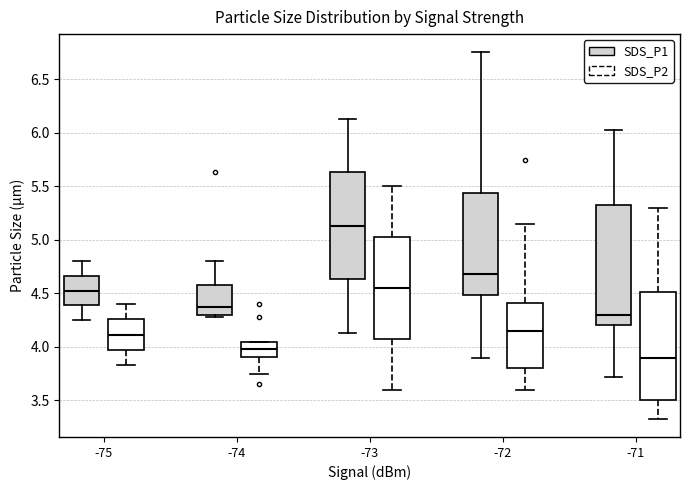

Where is the lower edge of the box for -73 (SDS_P1) on the y-axis? The values are not printed on the chart, so give them approximately, as read against the axis.

4.65